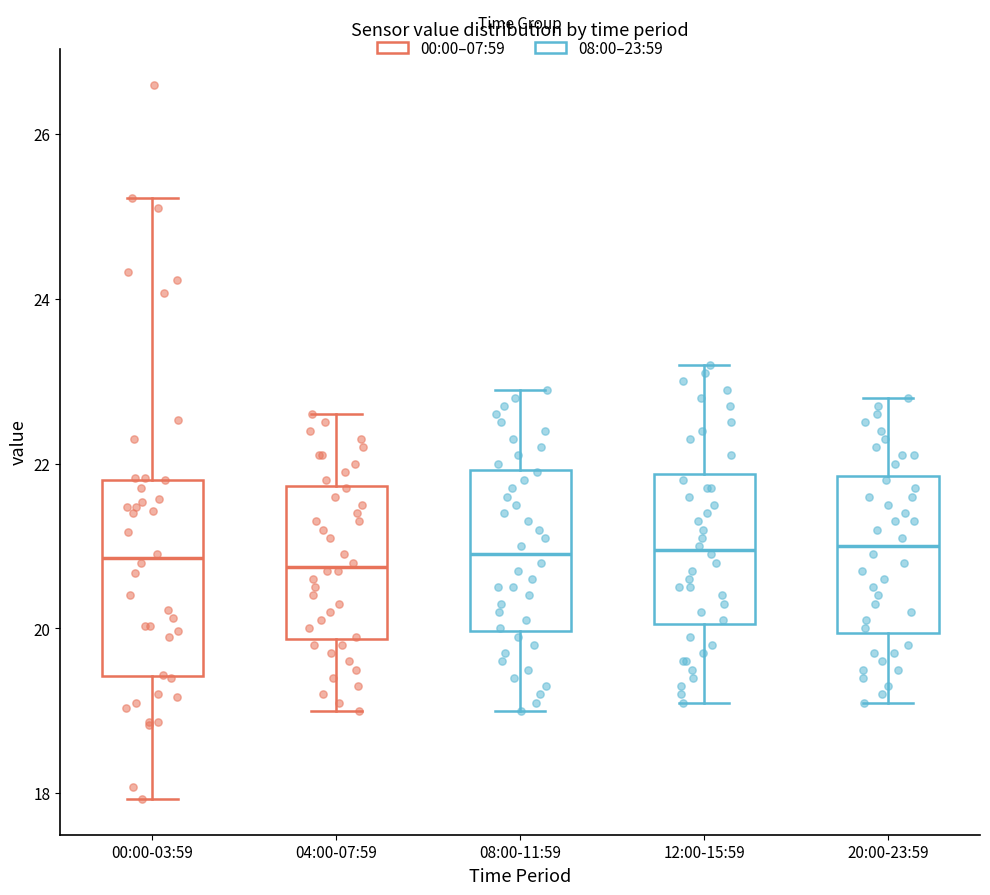

Where does the median line of the box for 12:00-15:59 sit on the y-axis? The values are not printed on the chart, so give them approximately, as read against the axis.

21.0